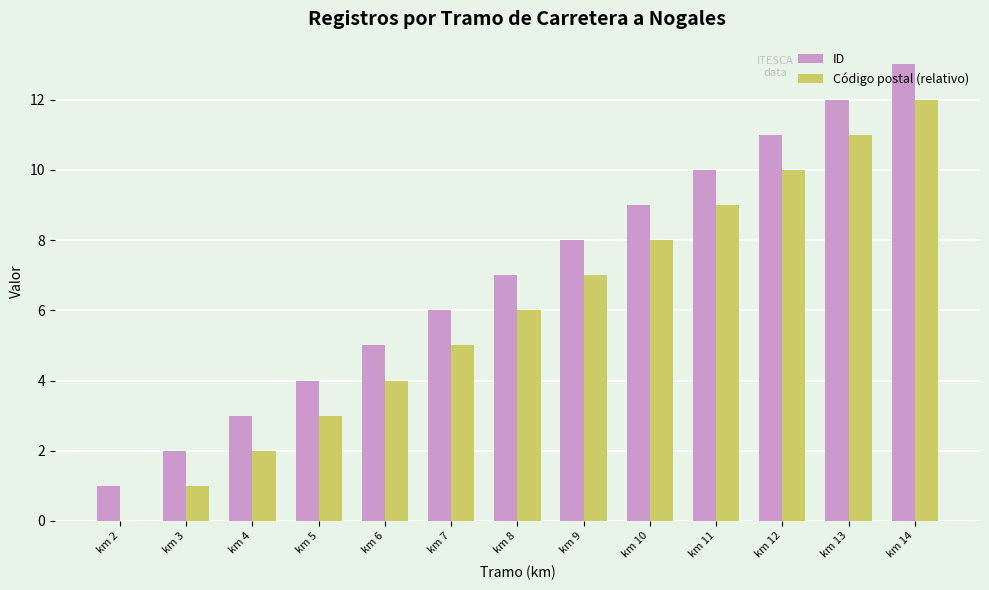

What is the average value of the Código postal (relativo) series?

6